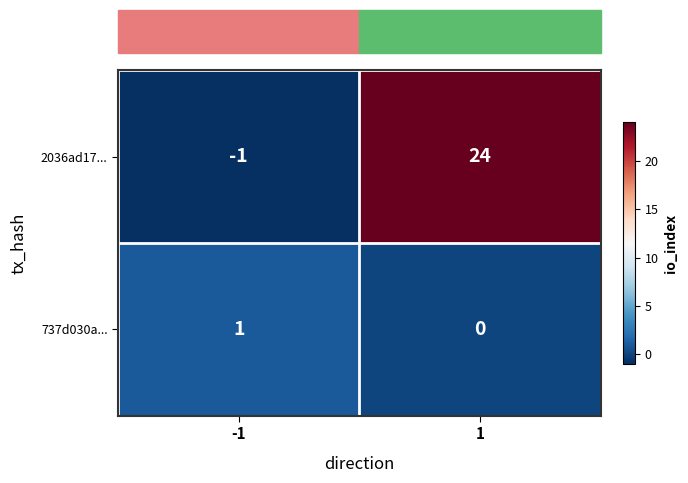

Rank the series by their average value, from highest to lowest.

2036ad17..., 737d030a...